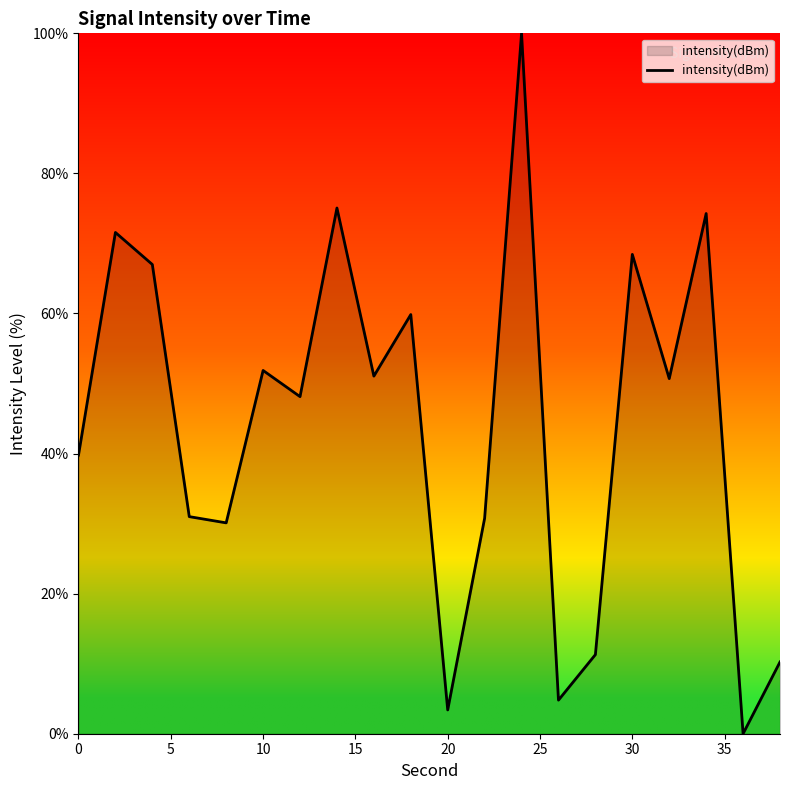

What is the greatest value displayed?

100.0